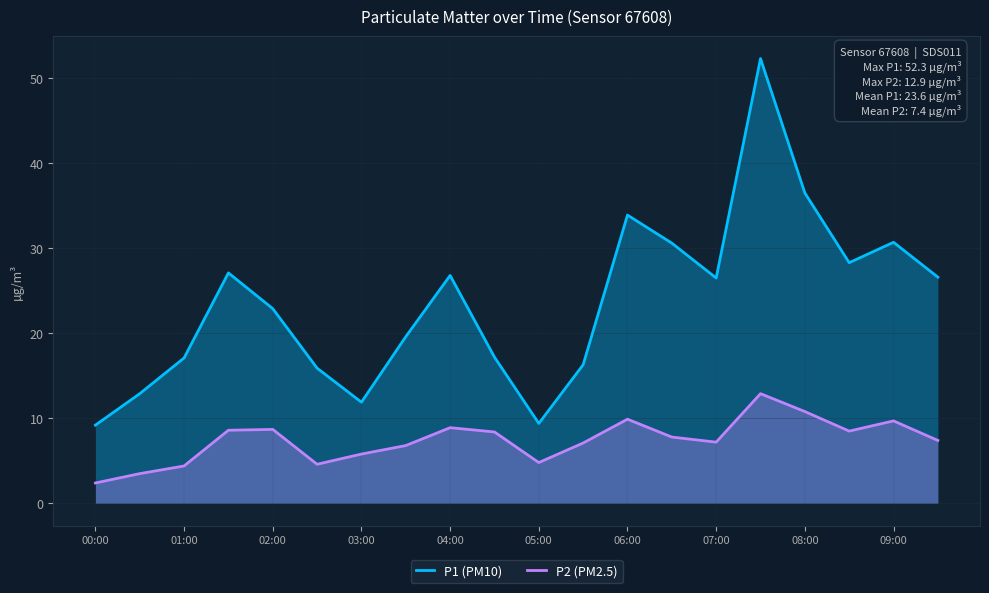

Does the chart display data point markers on the line(s)?

No